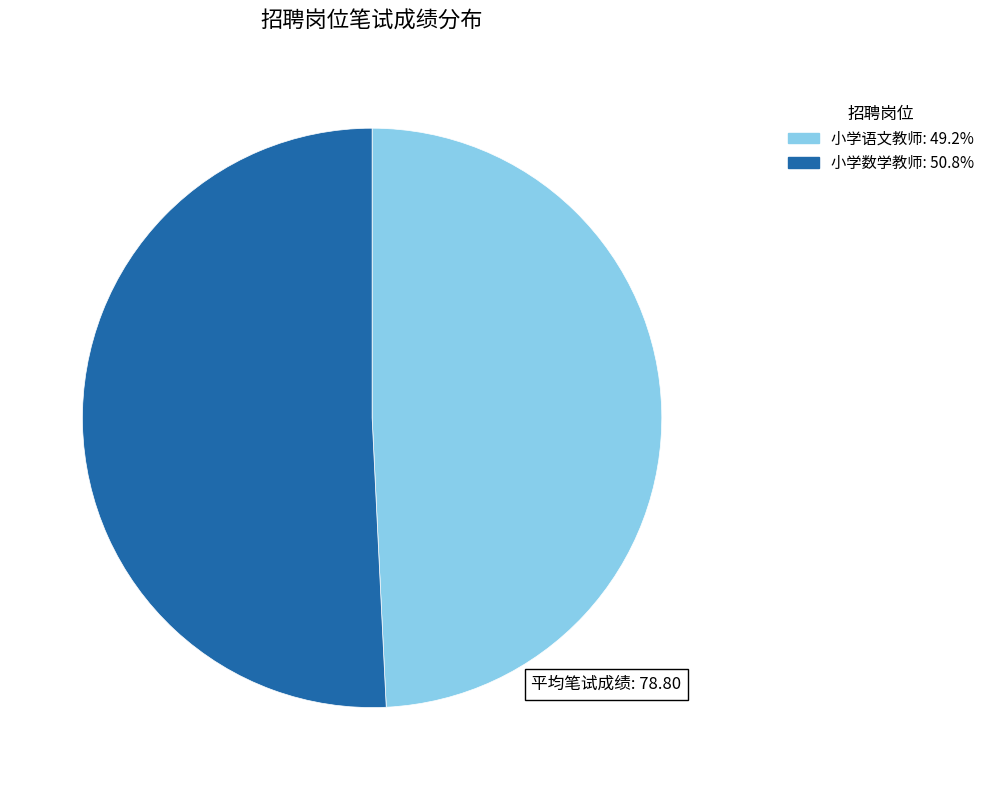

Is there a majority slice in this chart?

Yes